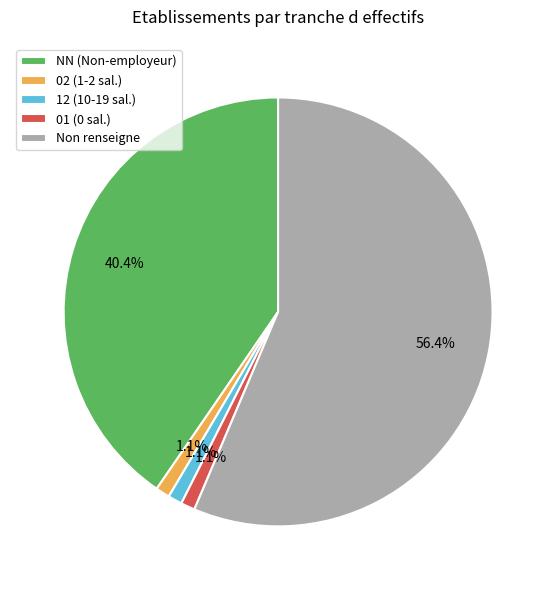

Combined, do 12 (10-19 sal.) and NN (Non-employeur) account for over 50%?

No